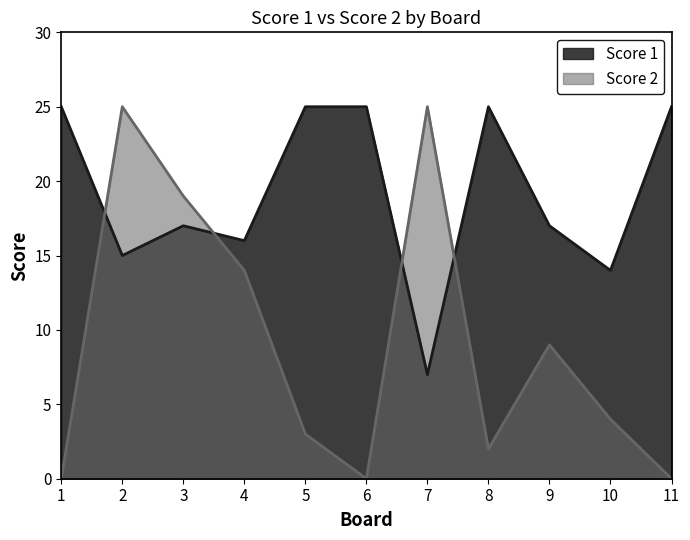

Rank the series by their average value, from lowest to highest.

Score 2, Score 1